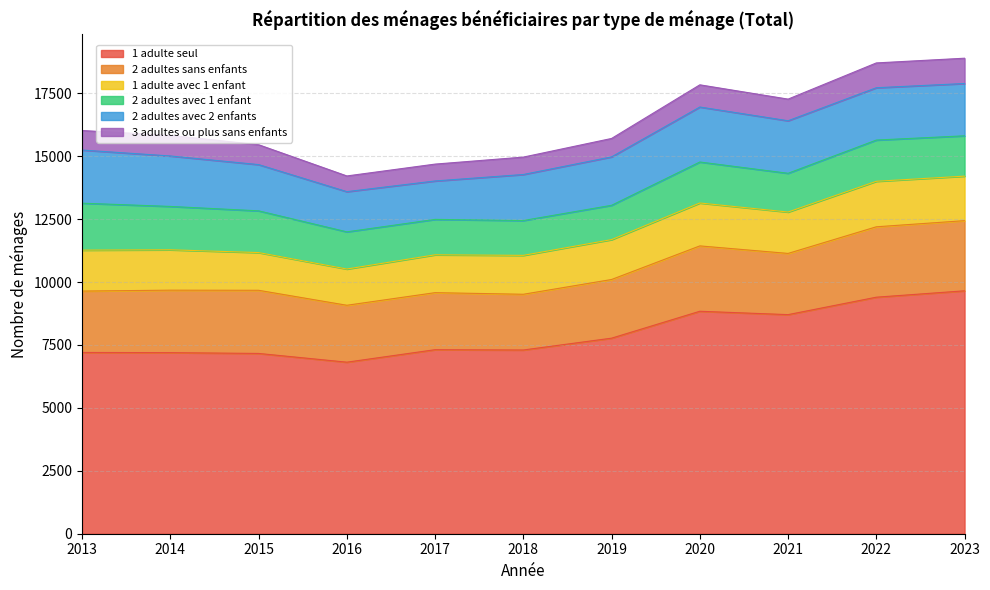

Is it true that 2 adultes avec 1 enfant equals 1363 at 2019?

True